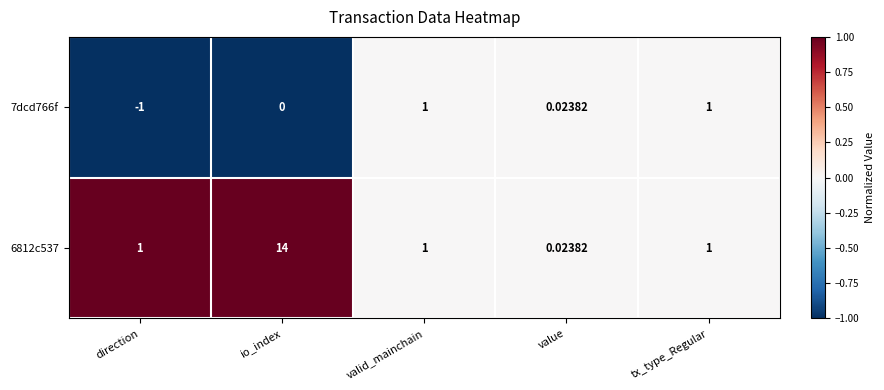

At which category is the sum across all series the highest?

io_index